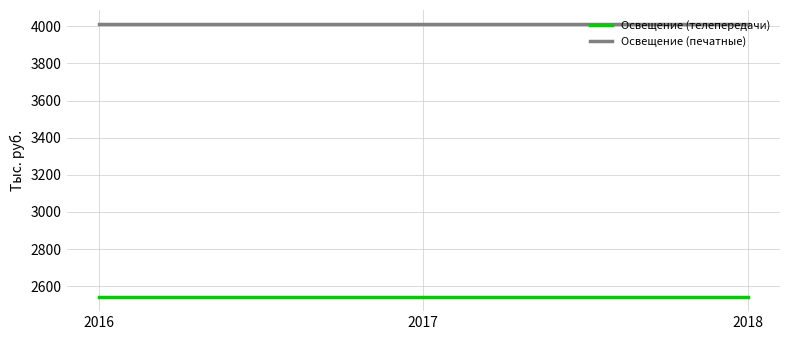

At how many categories does at least one series exceed 3004?

3